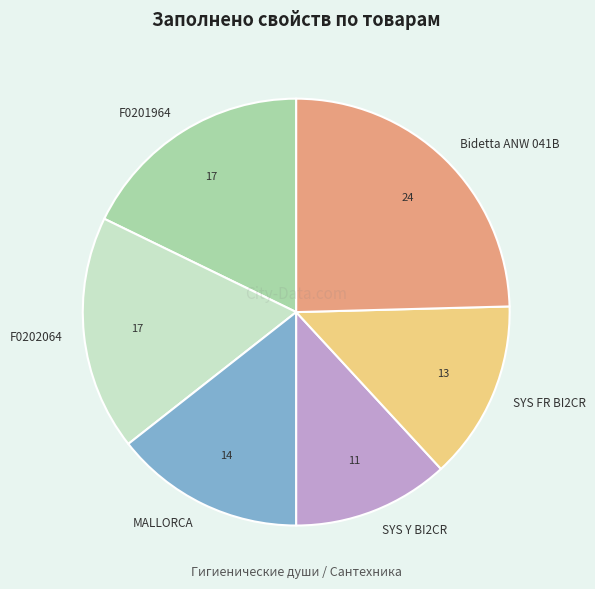

What is the largest slice in the pie chart?

Bidetta ANW 041B